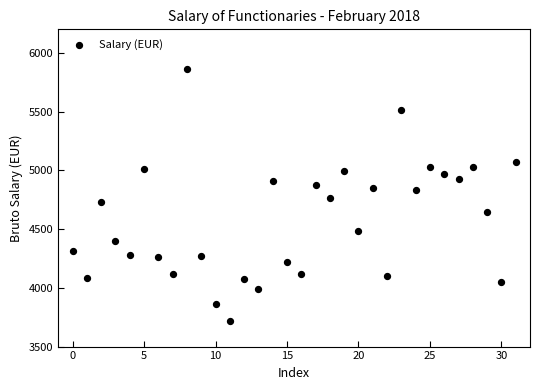

What is the range of Y values (max minus min)?

2145.0